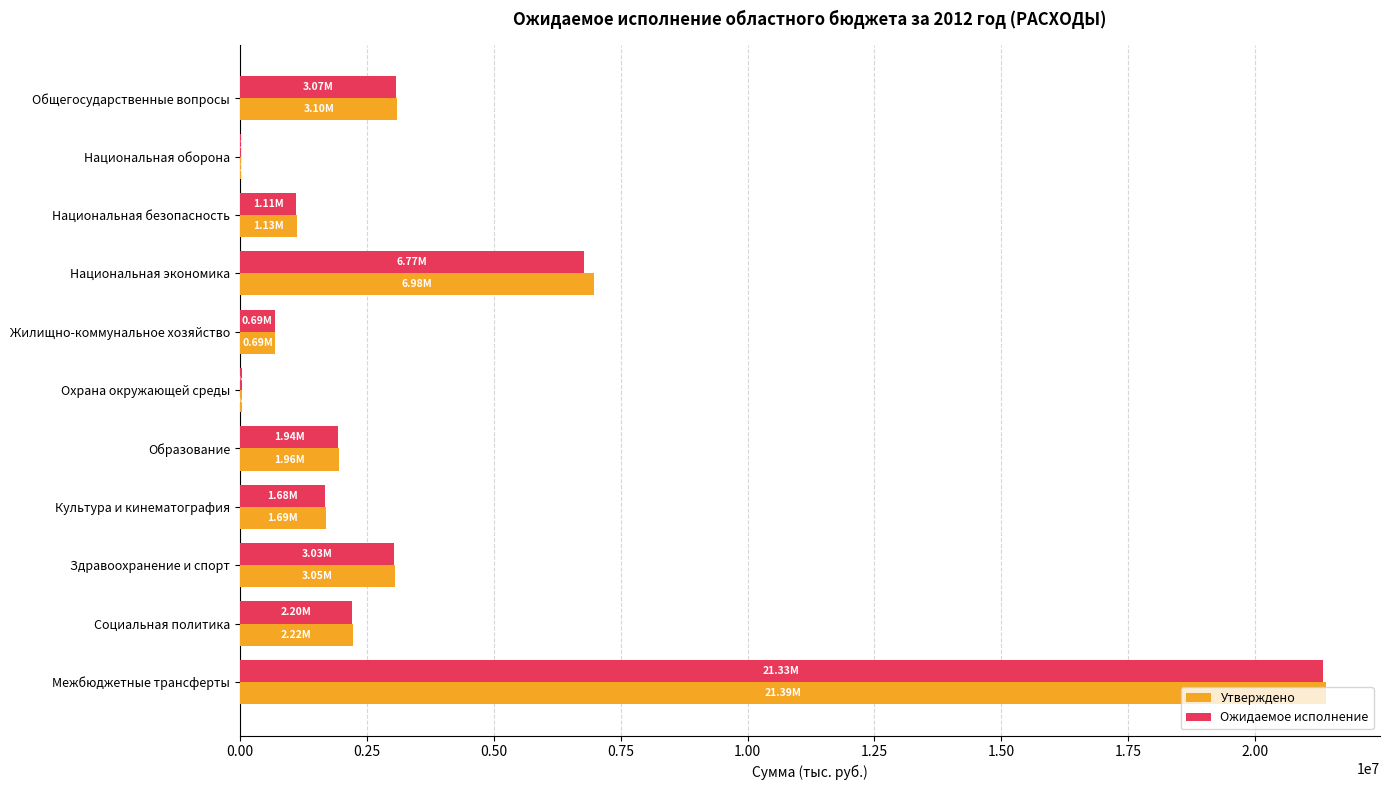

What is the total value across all series at Общегосударственные вопросы?

6177960.0